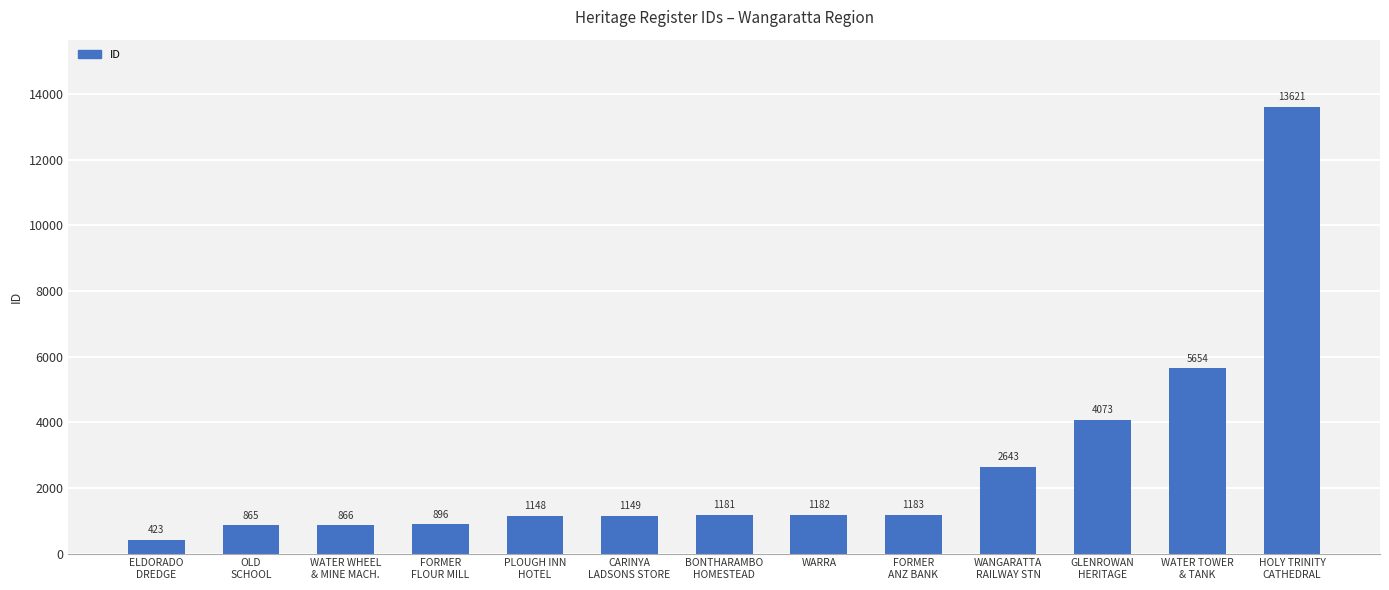

What is the change in value from ELDORADO
DREDGE to PLOUGH INN
HOTEL?

+725